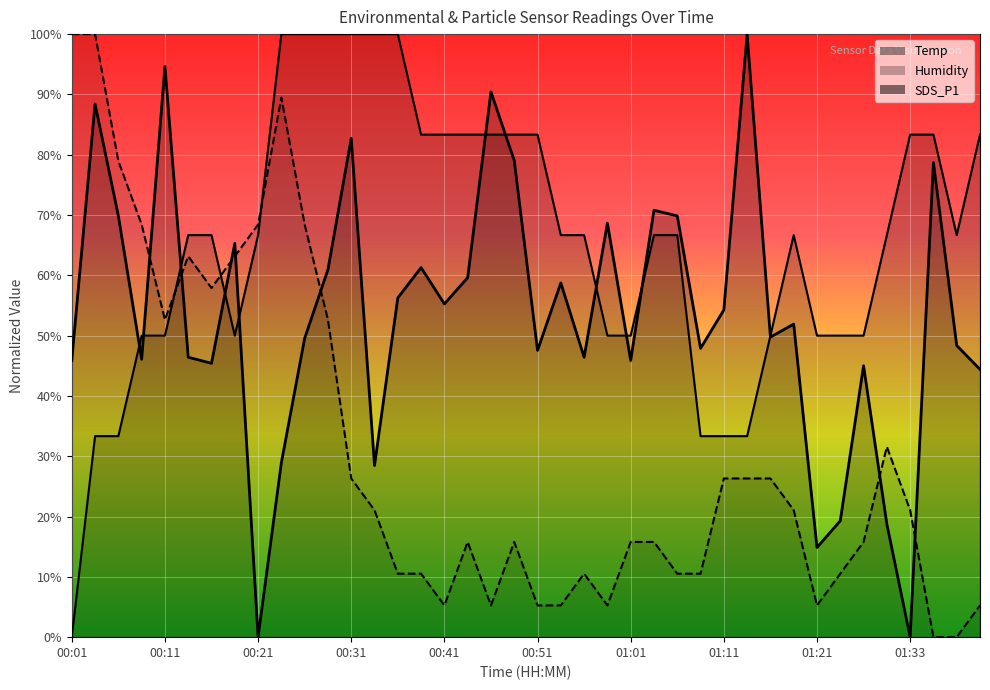

How many lines are shown in the chart?

3